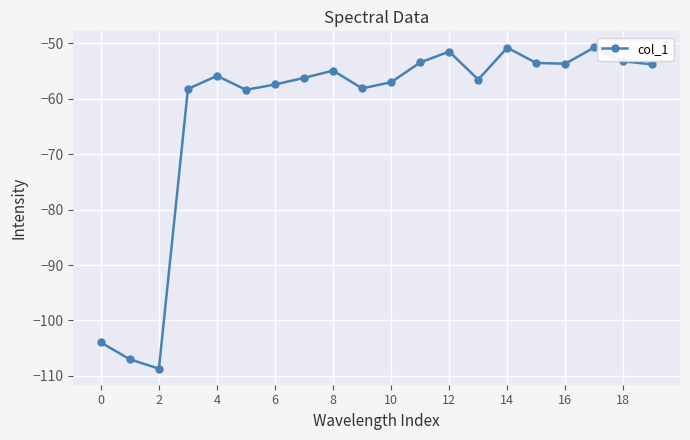

What is the minimum value shown in the chart?

-108.7